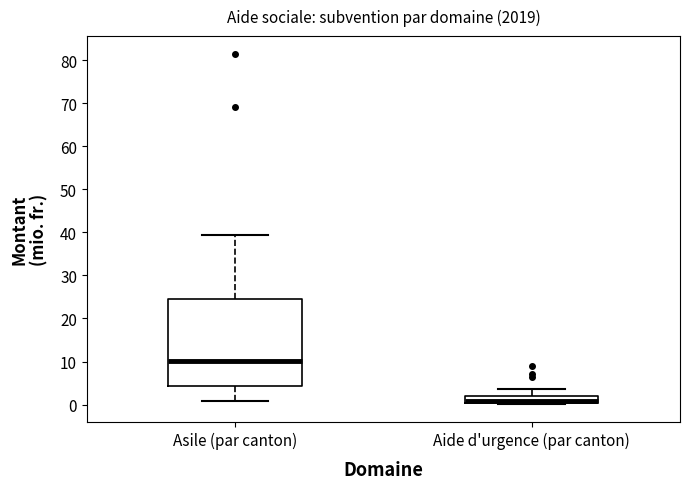

Which box has the lowest median line?

Aide d'urgence (par canton)